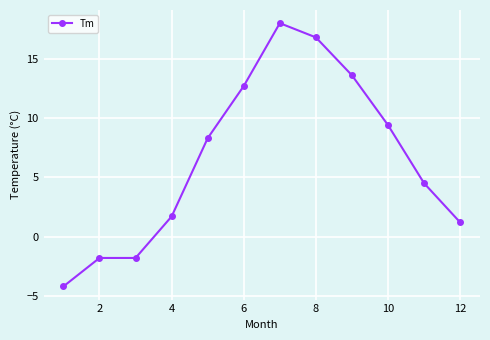

How many values are below 8?

6